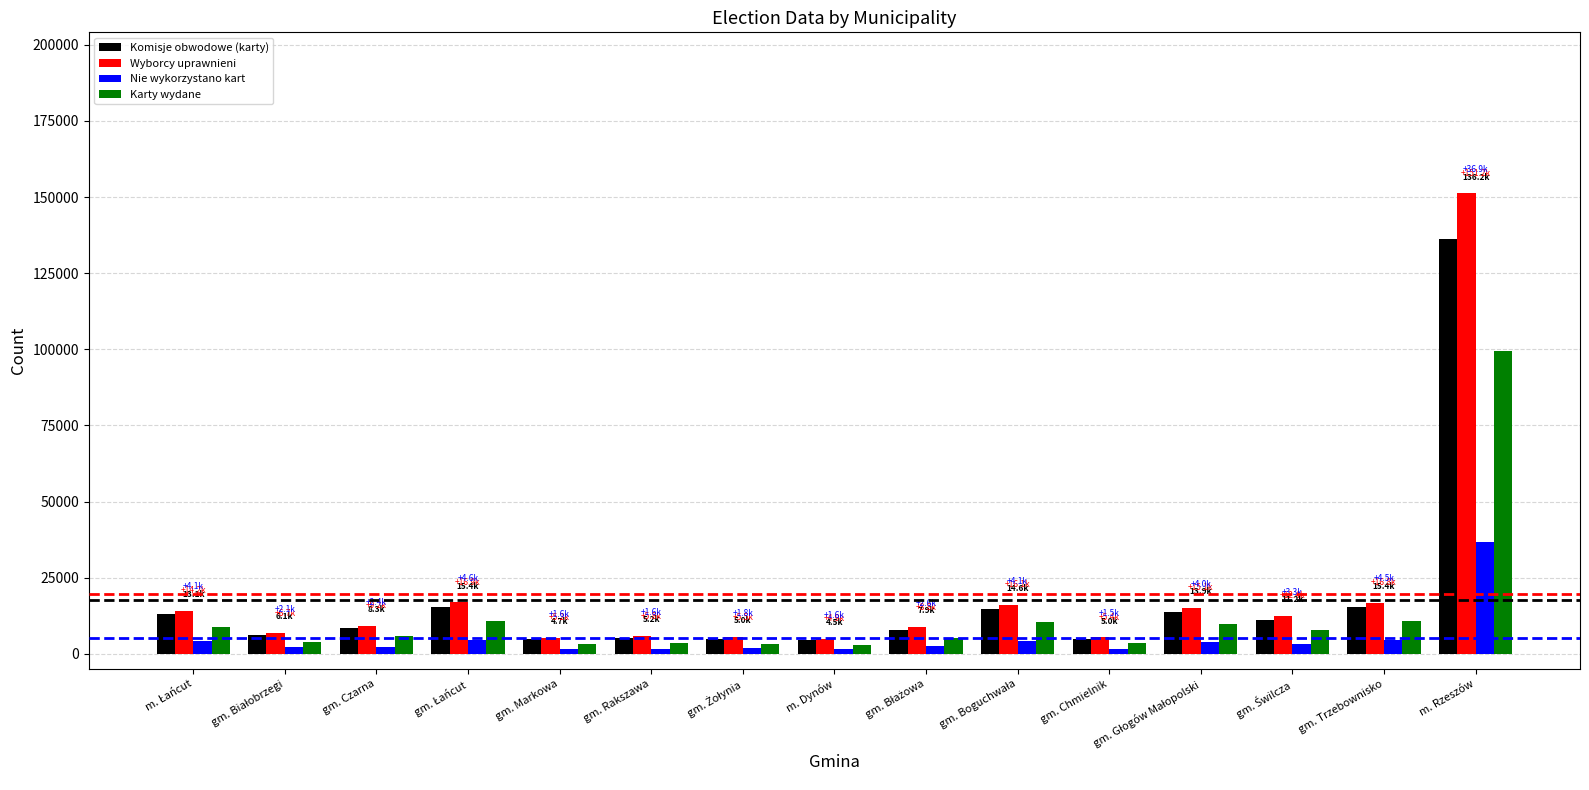

Which series has the widest spread of values?

Wyborcy uprawnieni